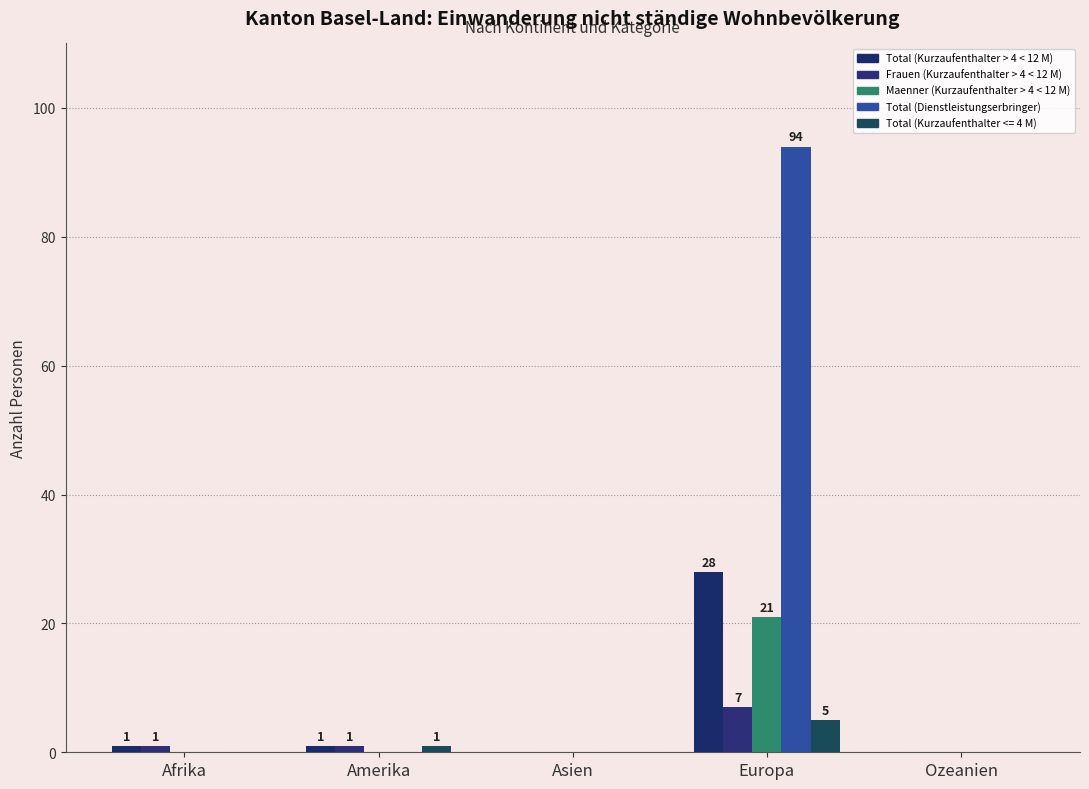

How many categories are shown in the chart?

5